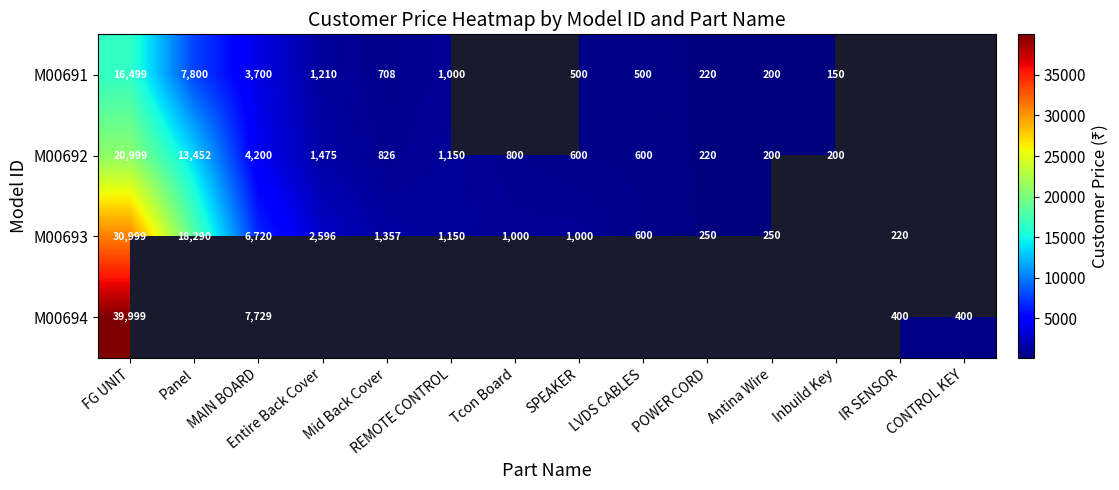

The M00692 series shows 13452 at Panel. True or false?

True